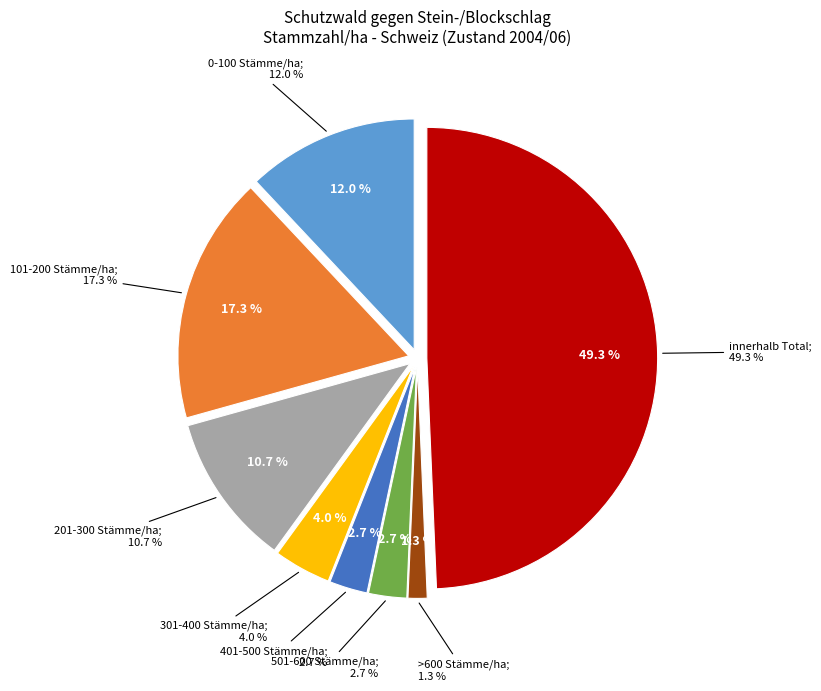

To the nearest percent, what portion does 201-300 Stämme/ha represent?

11%